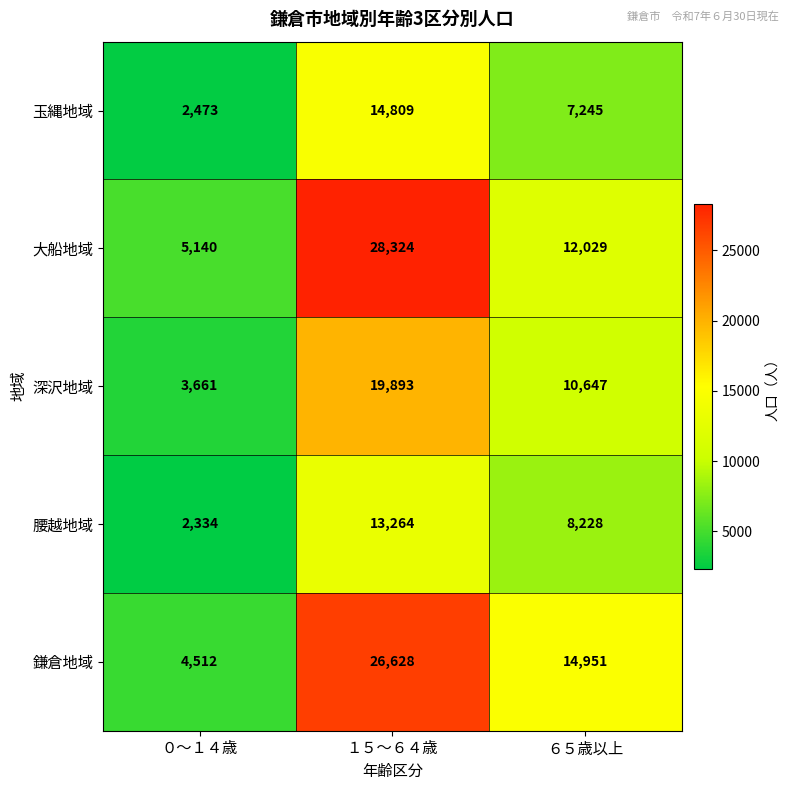

Which series has the largest total across all categories?

鎌倉地域